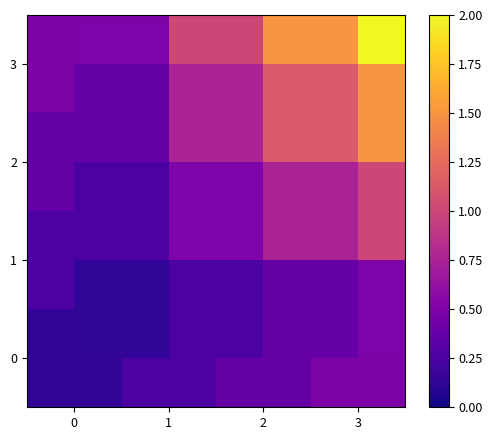

Count the 0 values in the range 0 to 1.

4